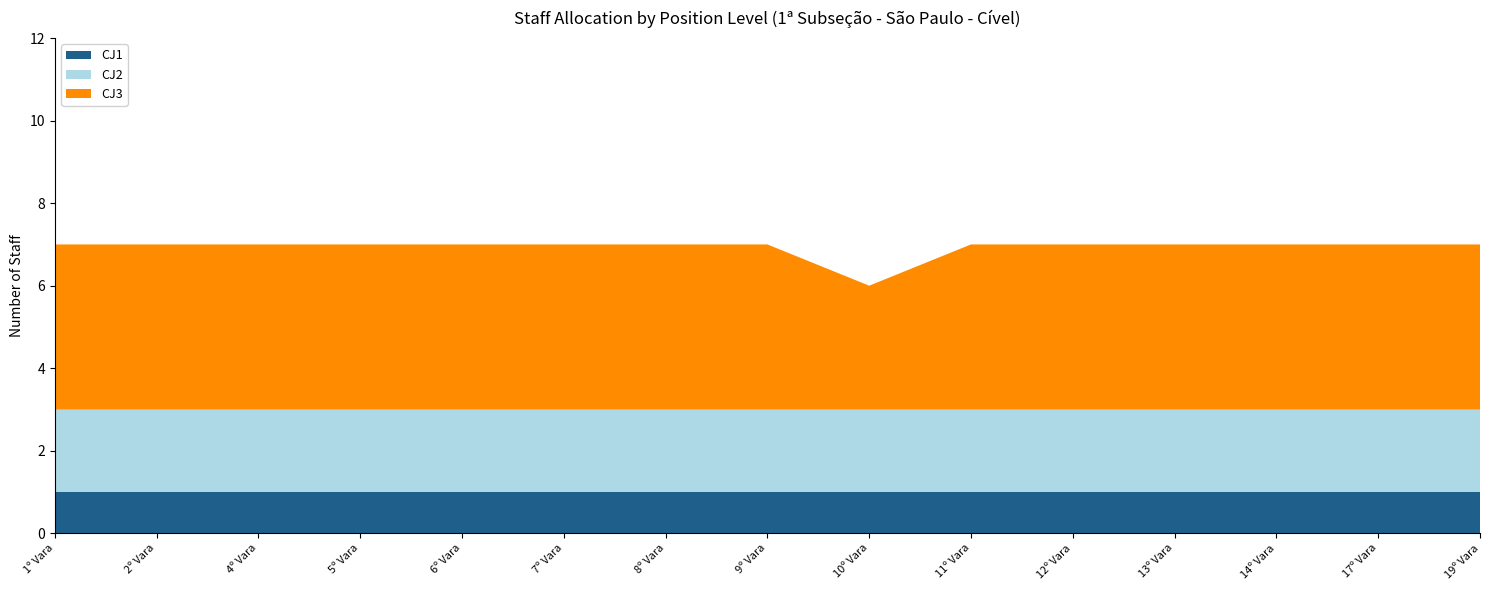

Reading left to right, transcribe all the data shown in this chart.

CJ1: 1	1	1	1	1	1	1	1	1	1	1	1	1	1	1
CJ2: 2	2	2	2	2	2	2	2	2	2	2	2	2	2	2
CJ3: 4	4	4	4	4	4	4	4	3	4	4	4	4	4	4